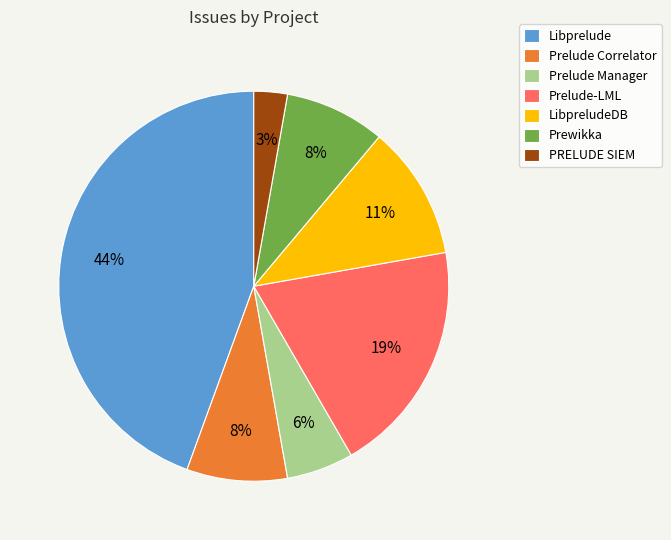

To the nearest percent, what is the average slice percentage?

14%